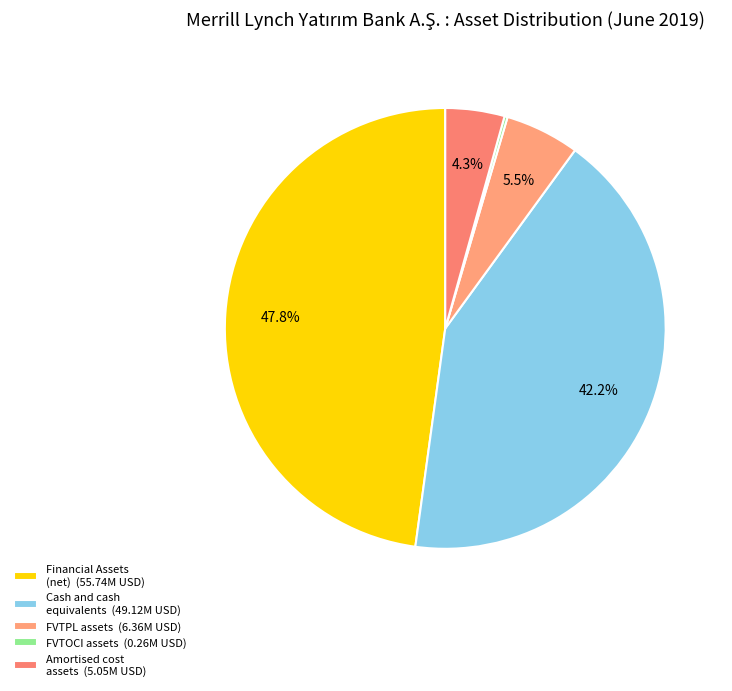

How many segments does this pie chart have?

5